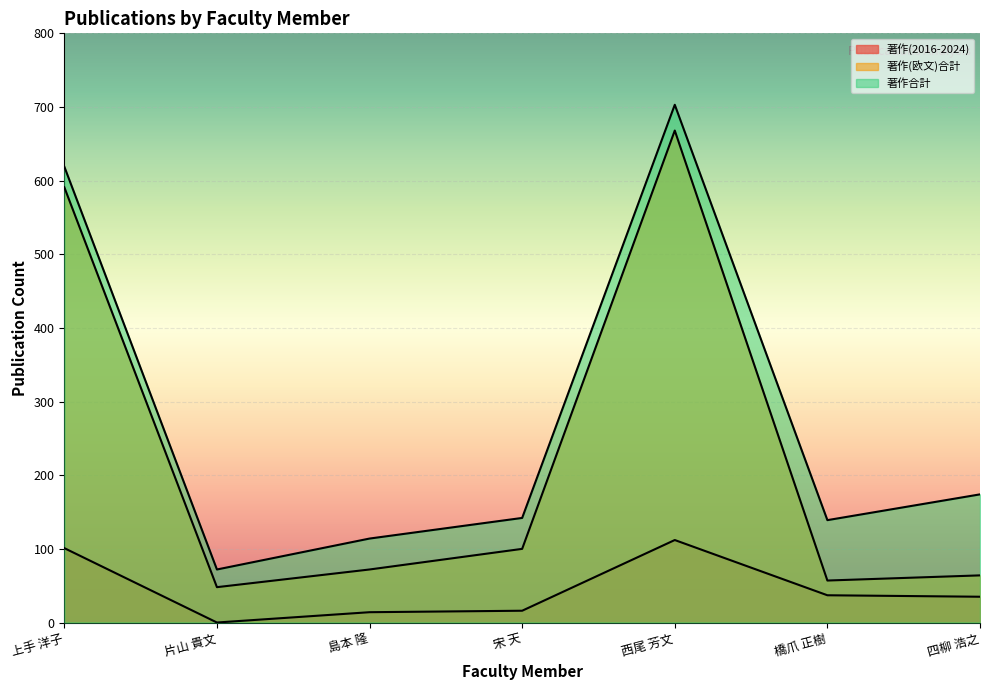

What is the label of the 7th point from the right?

上手 洋子